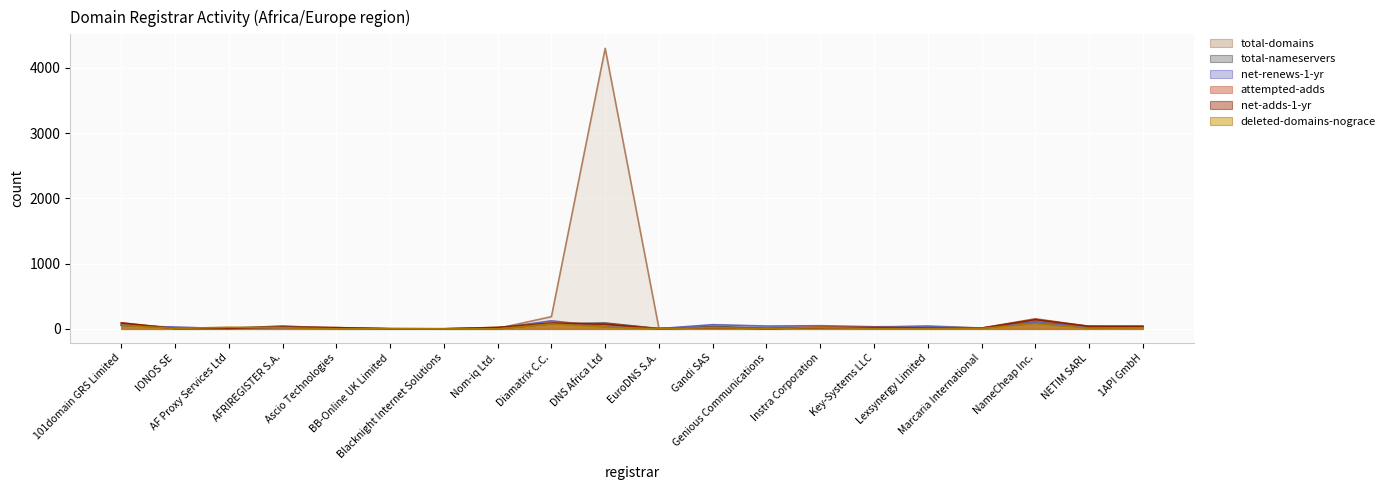

Where does the total-domains series first go above 23?

101domain GRS Limited